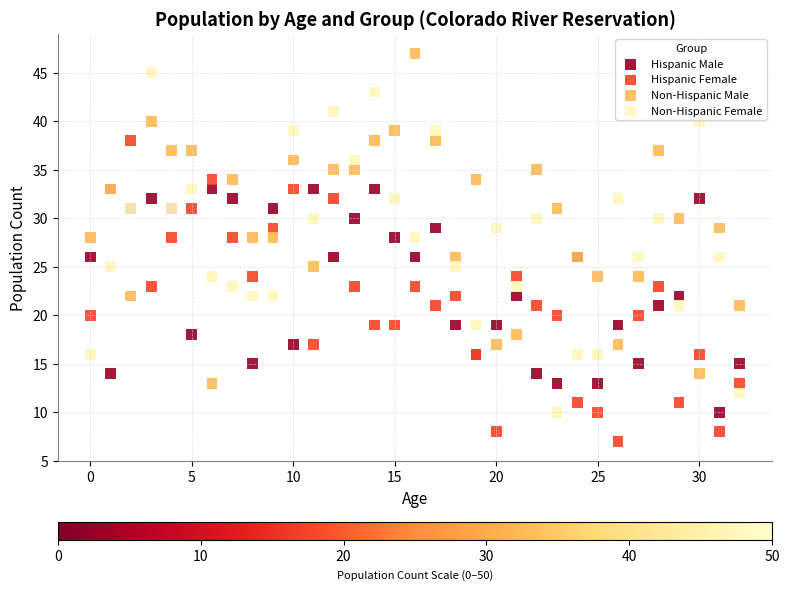

Which series reaches the maximum Y coordinate?

Non-Hispanic Male